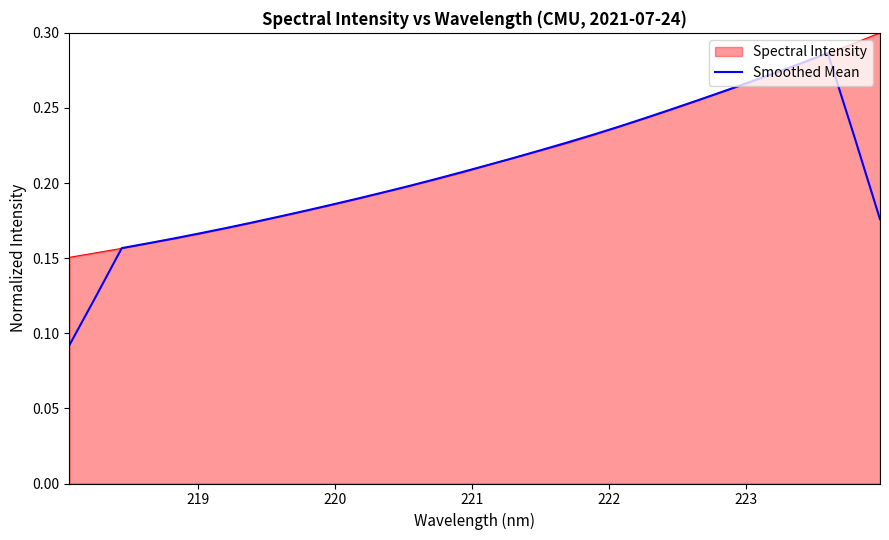

Which series has the largest range (max minus min)?

Smoothed Mean